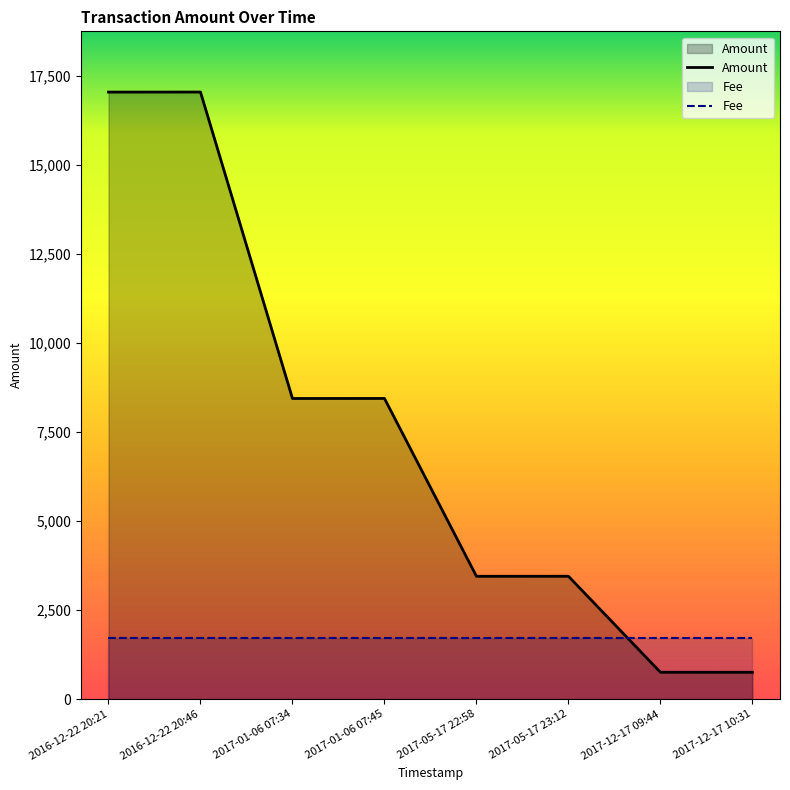

Reading left to right, what are all the values shown in this chart?

17050.0	17051.0	8444.0	8445.0	3450.0	3451.0	754.6	753.6